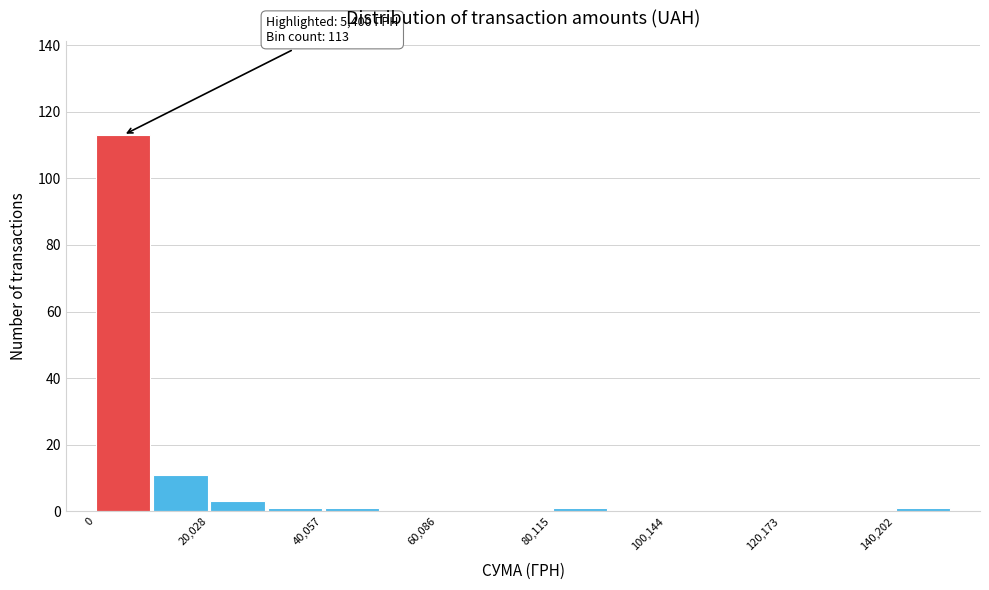

Around what value on the x-axis is the tallest bar? Give the approximate position of its centre, as read against the axis.

5000